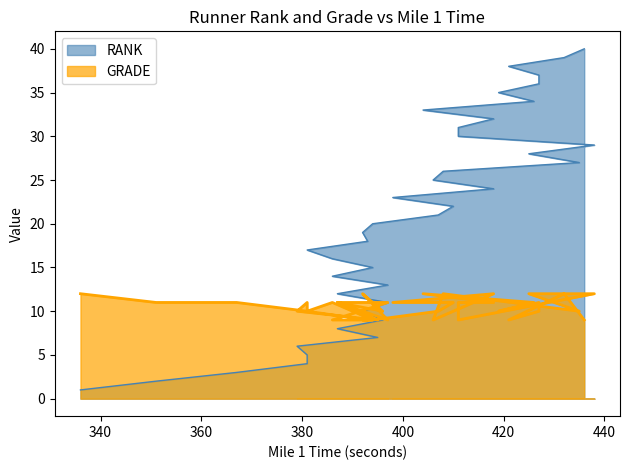

Rank the series at 22 from lowest to highest value.

GRADE, RANK